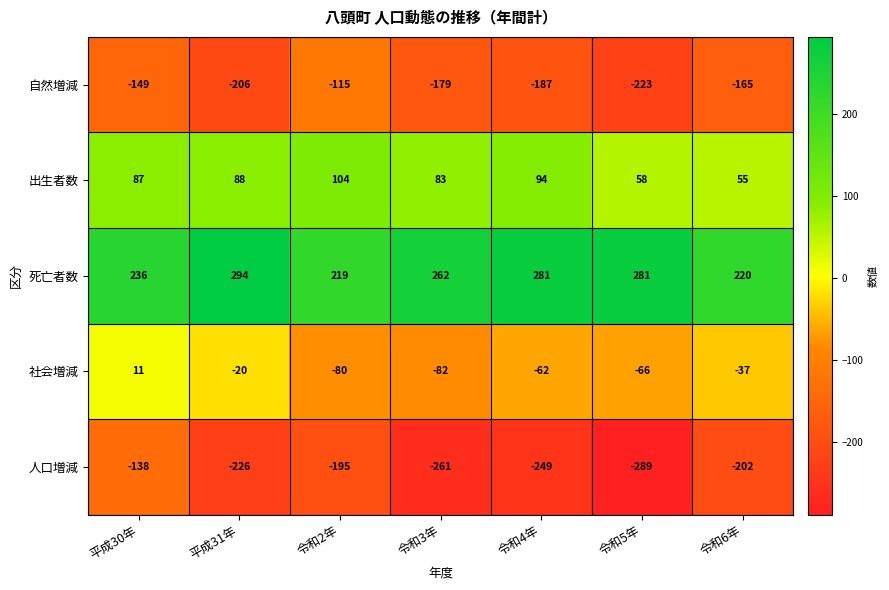

Count the number of categories in the chart.

7